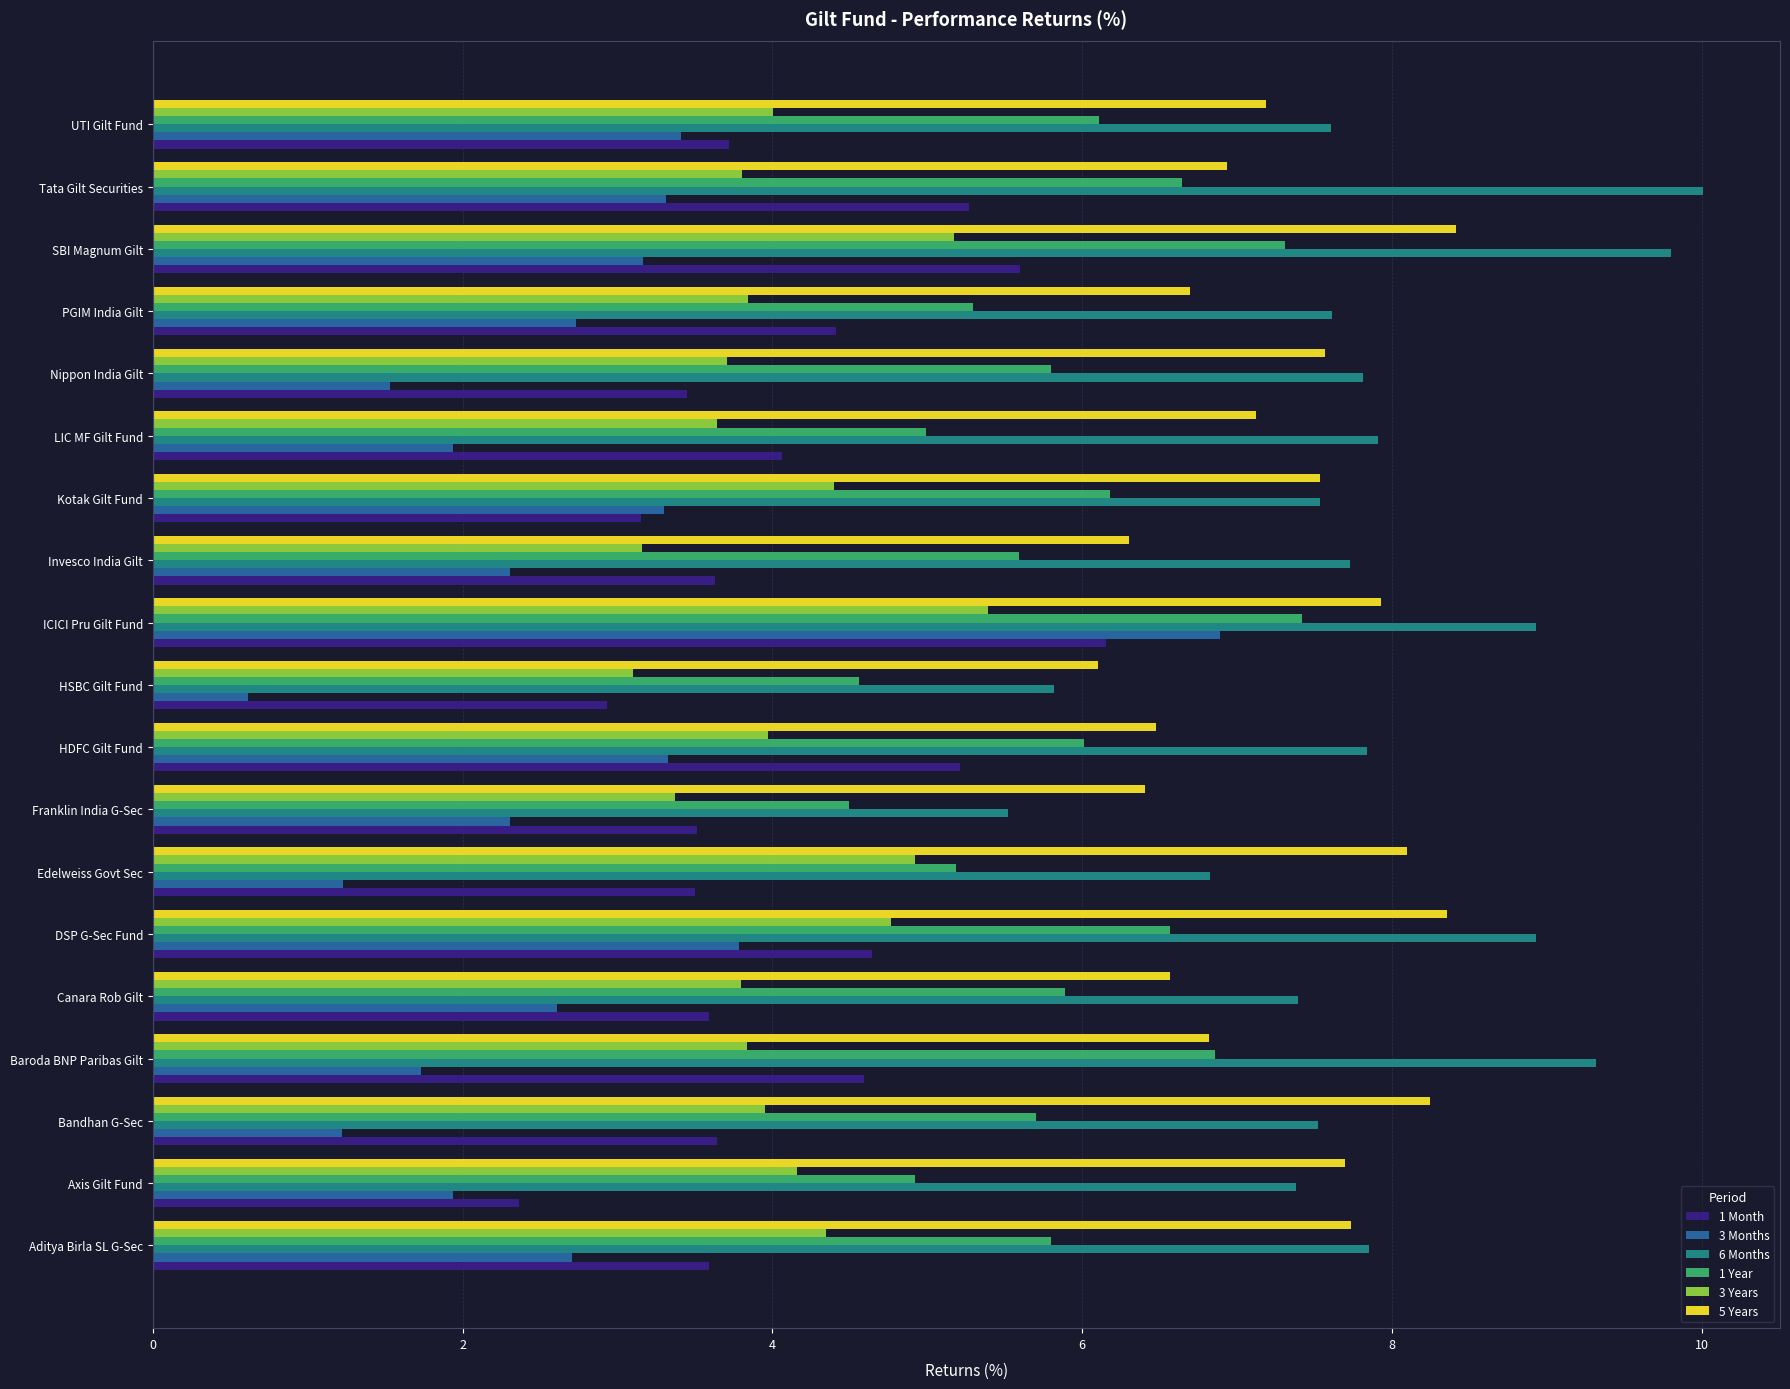

At which label does 6 Months reach its minimum?

Franklin India G-Sec